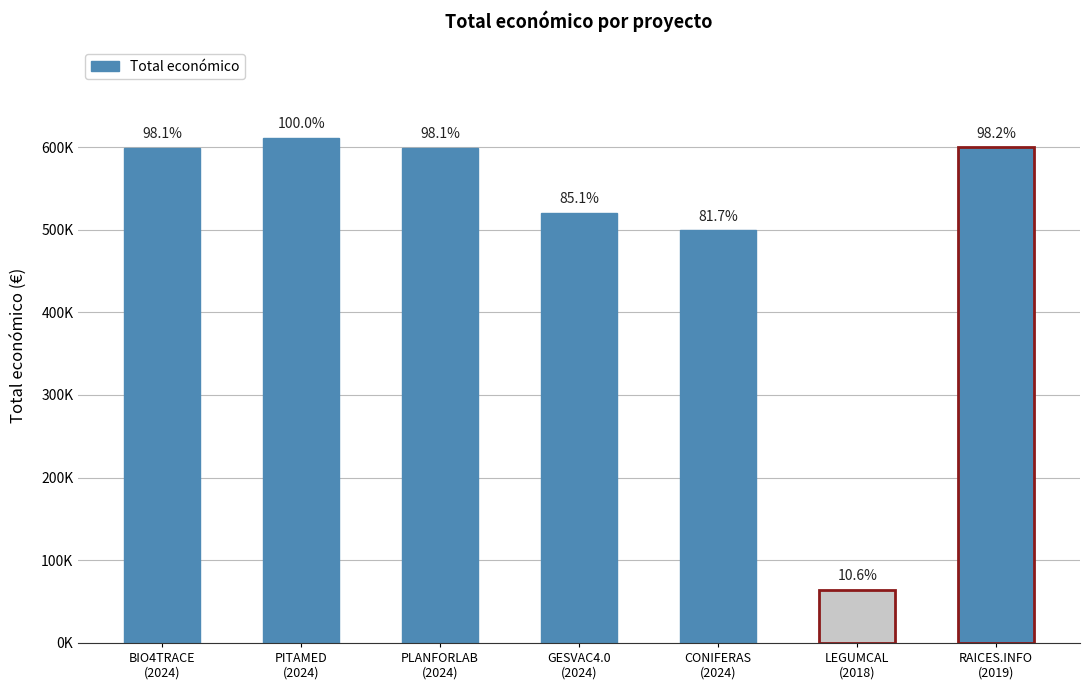

Are the bars horizontal?

No